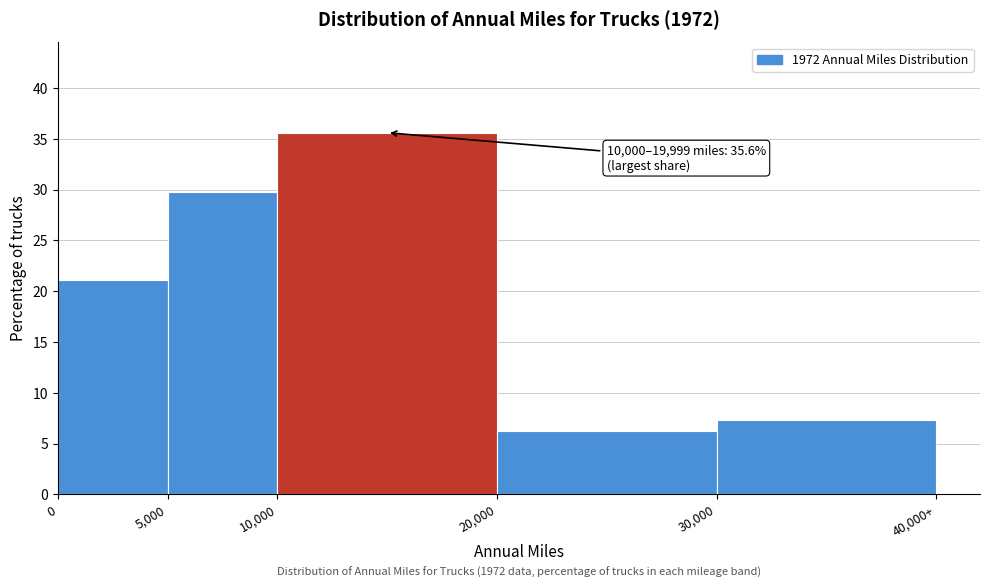

Reading left to right, transcribe all the data shown in this chart.

0=21.1	5,000=29.8	10,000=35.6	20,000=6.2	30,000=7.3